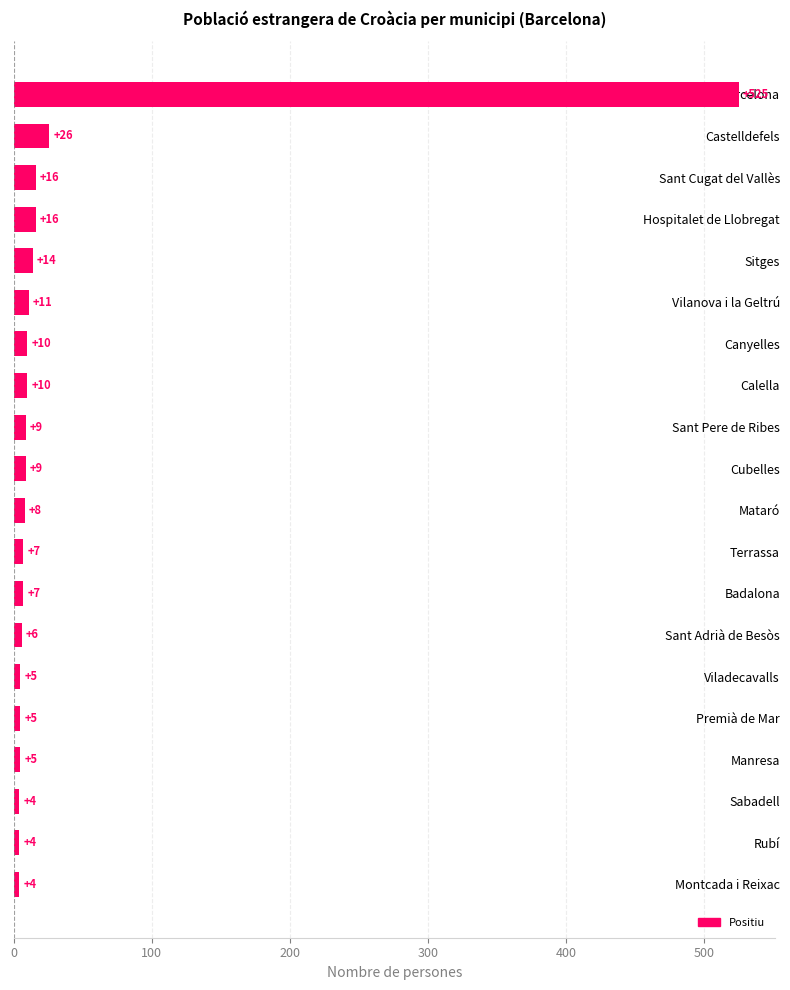

What is the smallest value displayed?

4